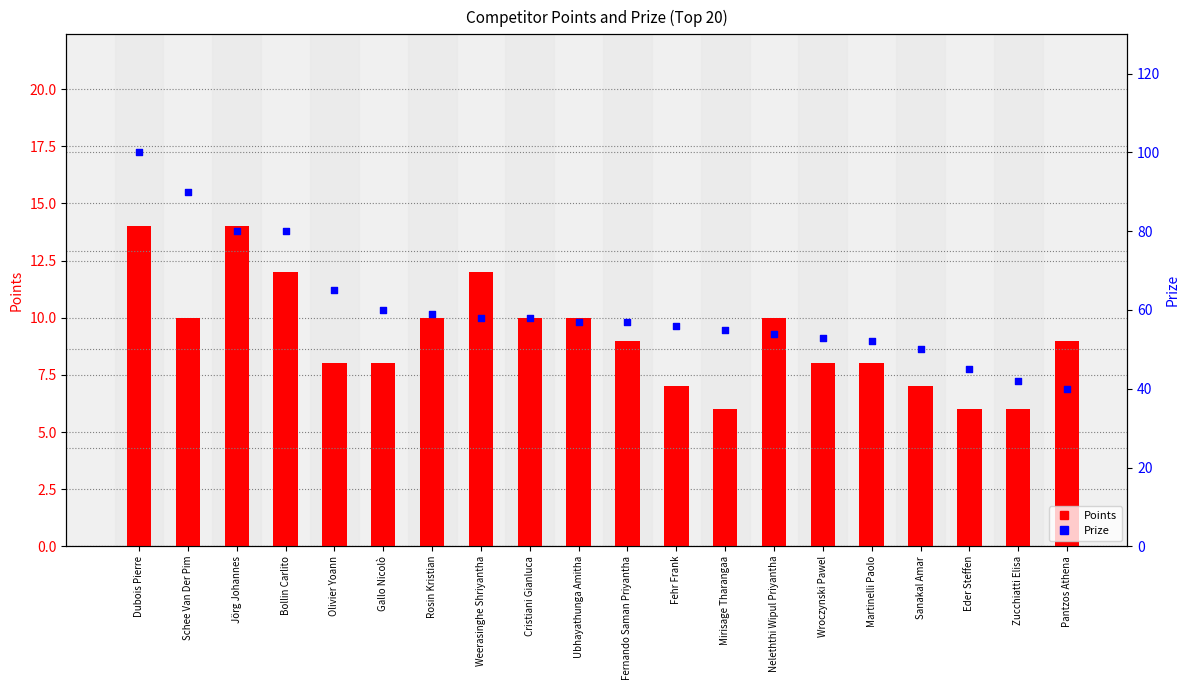

What is the total value across all series at Bollin Carlito?

92